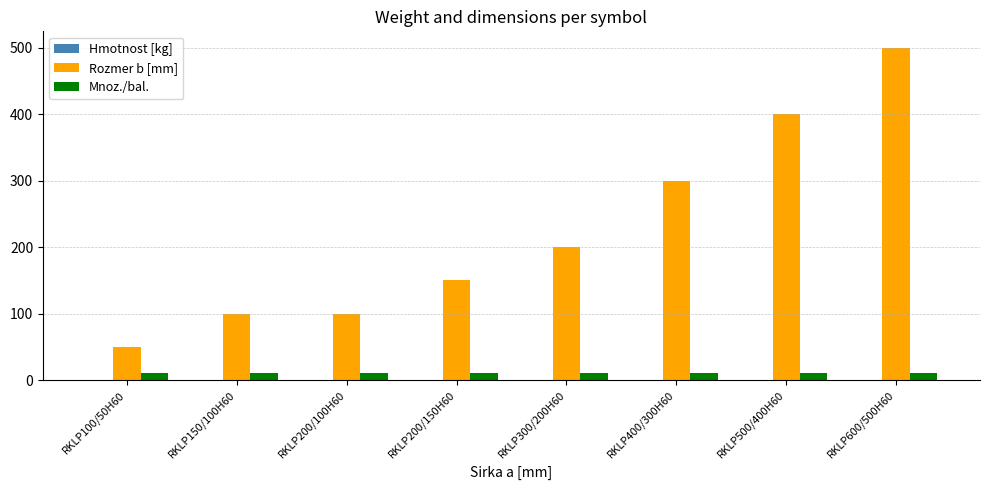

Where is Rozmer b [mm] nearest to the value 275?

RKLP400/300H60